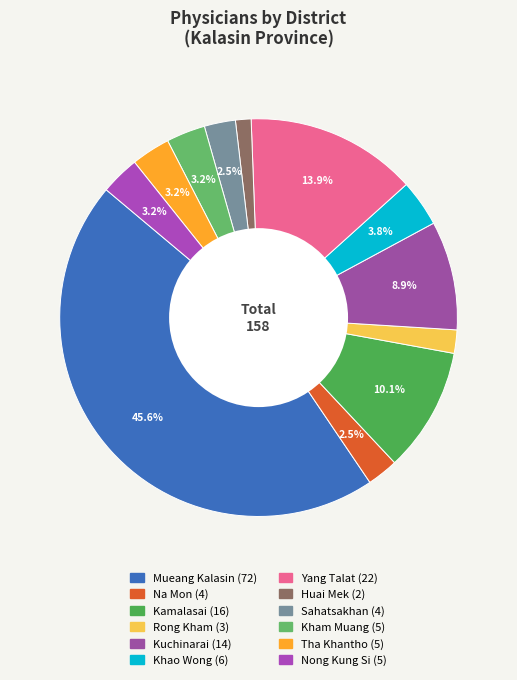

Combined, what portion of the pie is Tha Khantho and Sahatsakhan?

5.7%